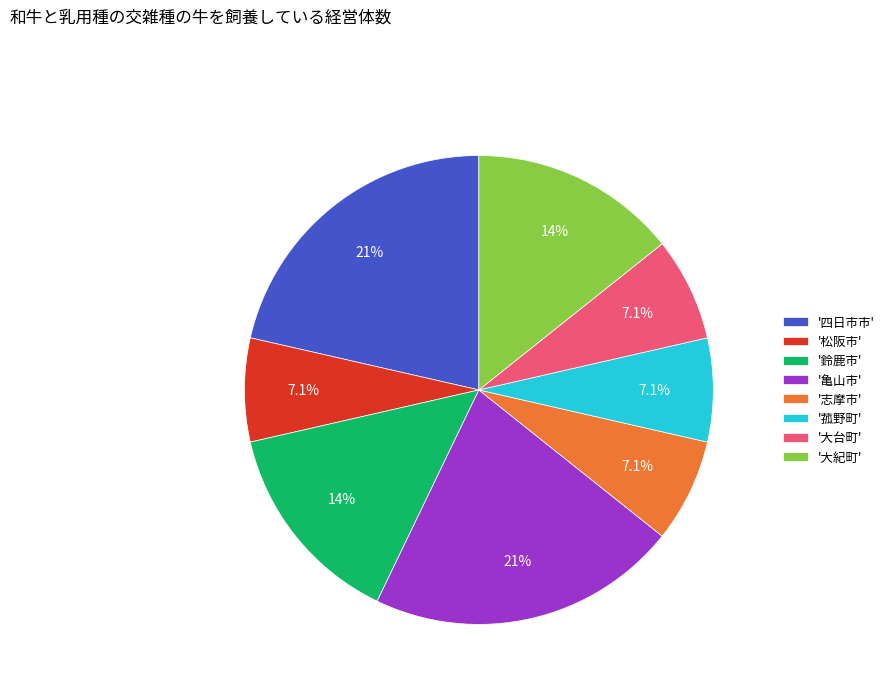

Count the number of slices in the pie.

8